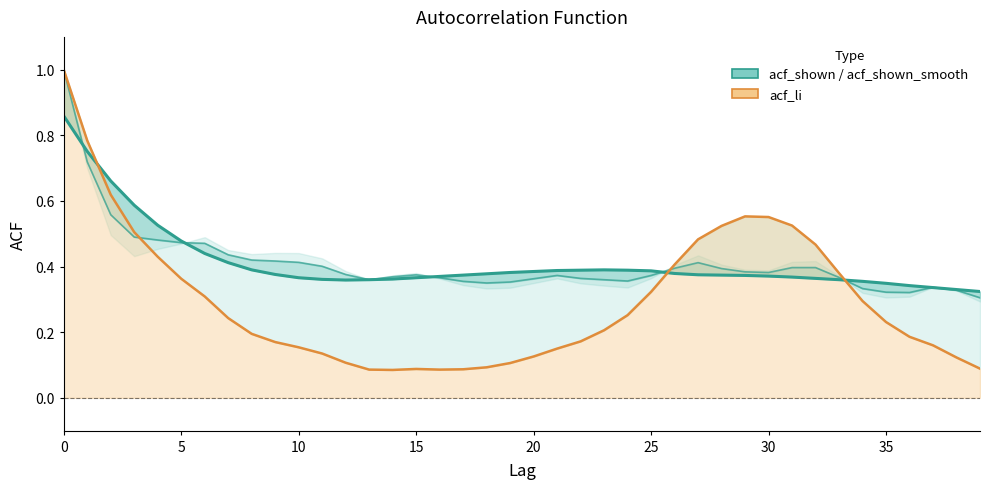

How many lines are shown in the chart?

3